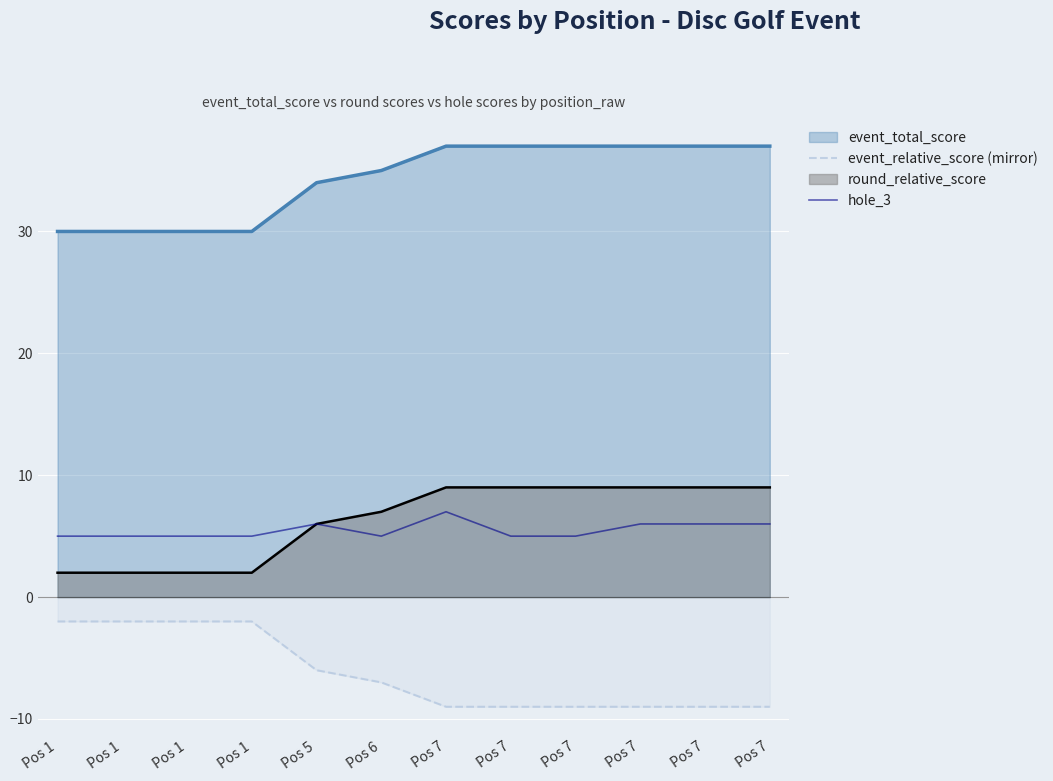

Is it true that event_relative_score (mirror) equals -9 at Pos 7?

True